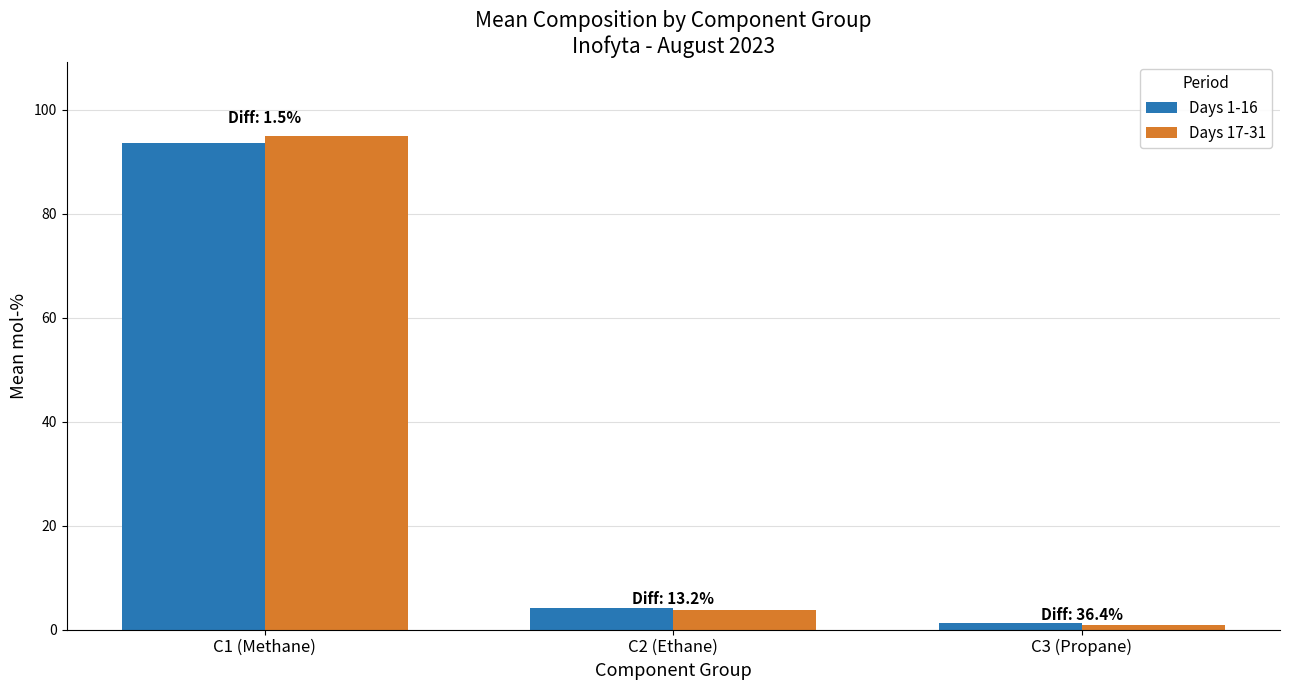

What is the value of the Days 1-16 bar at the 1st from the left?

93.6